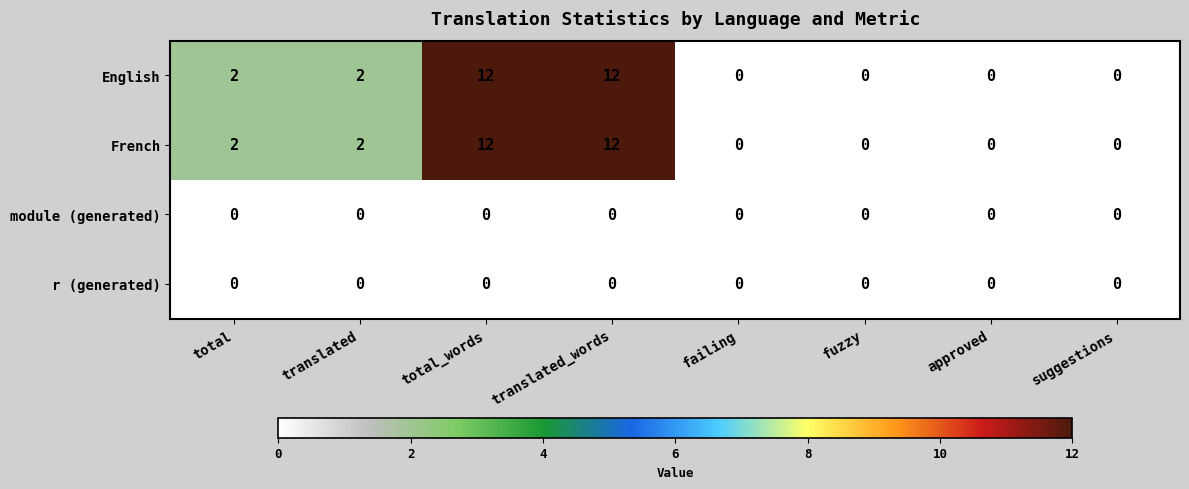

What is the total value across all series at translated?

4